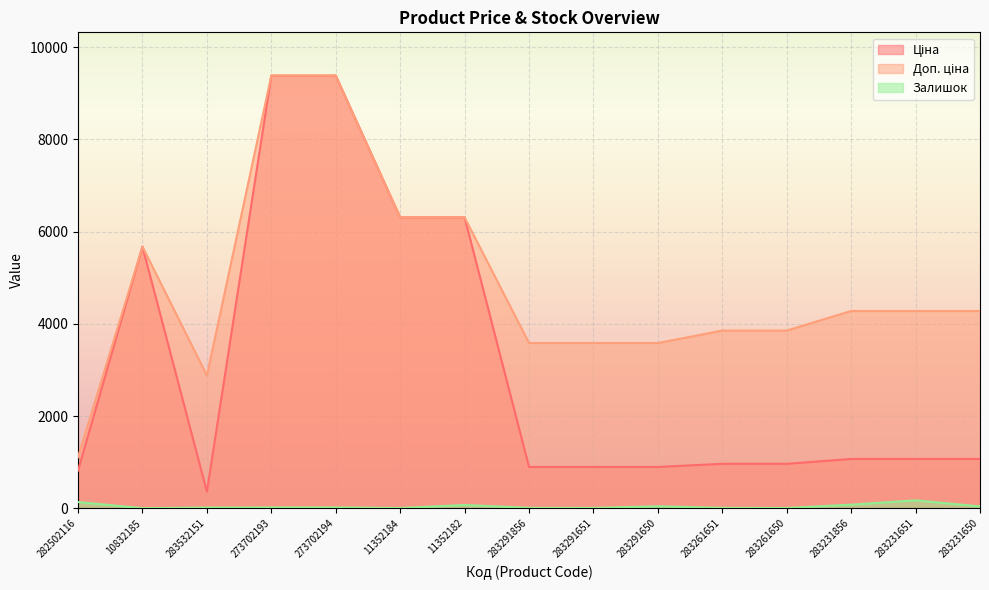

Where is Доп. ціна nearest to the value 5246?

10832185